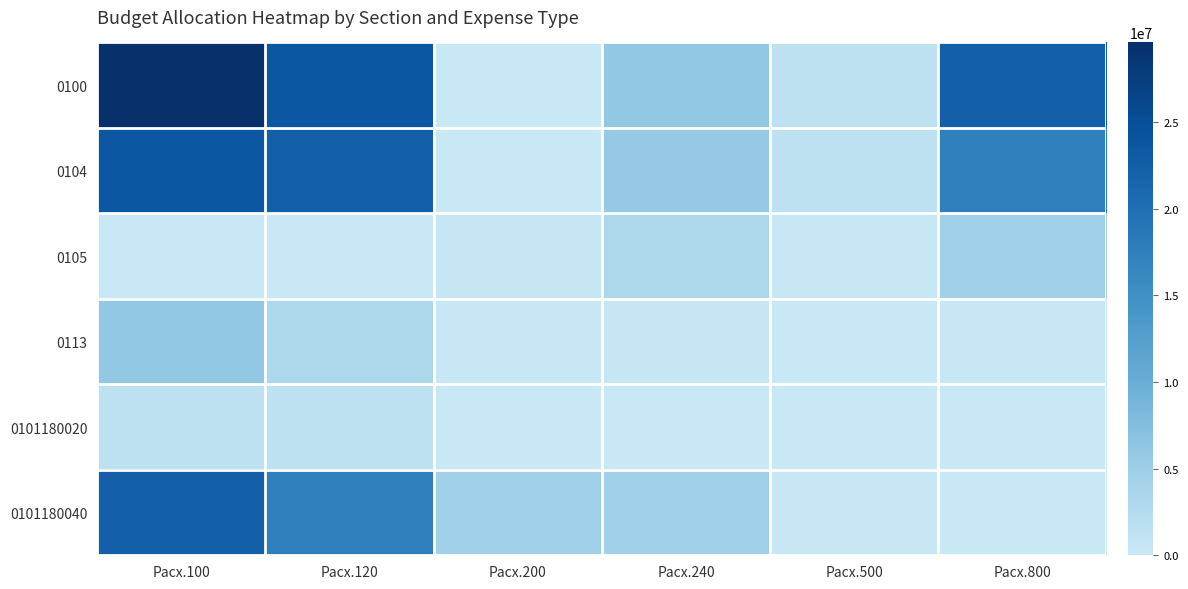

At Расх.100, list the series in order from smallest to largest.

0105, 0101180020, 0113, 0101180040, 0104, 0100